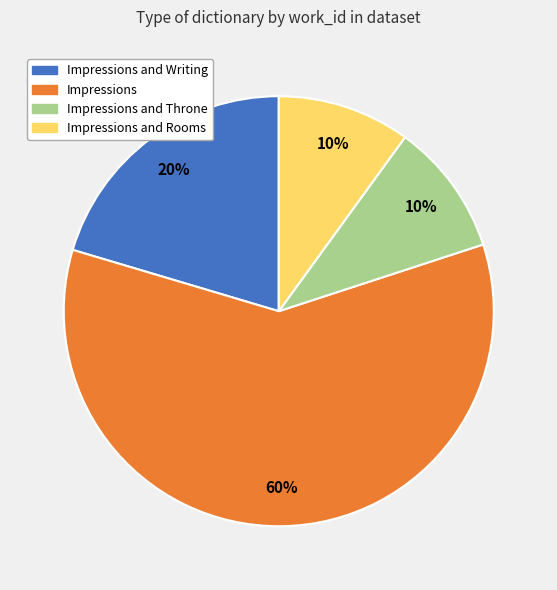

Does any single category account for the majority?

Yes